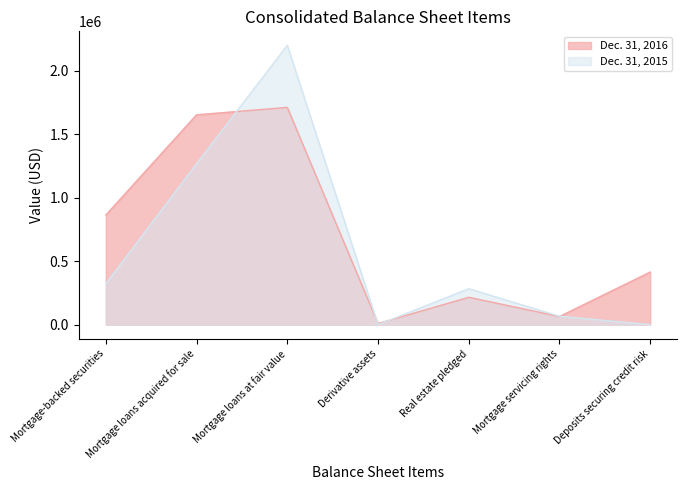

Where is the first local maximum for Dec. 31, 2016?

Mortgage loans at fair value